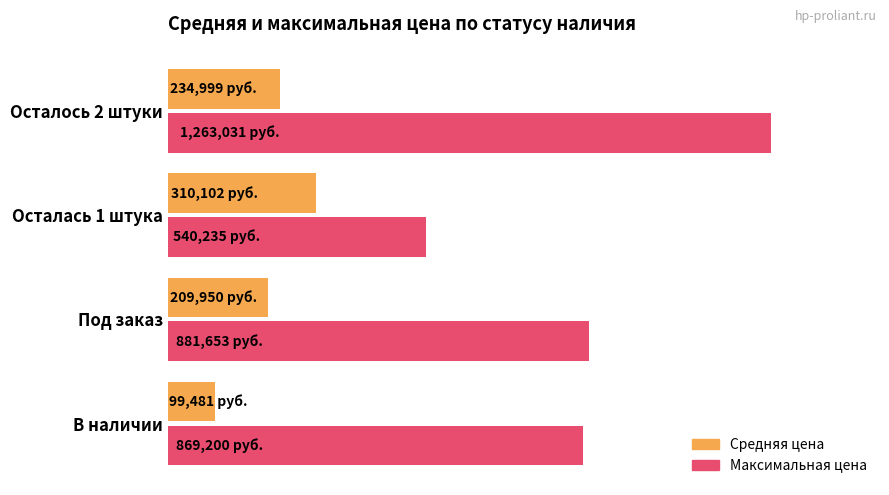

What are all the series names shown in the legend?

Средняя цена, Максимальная цена